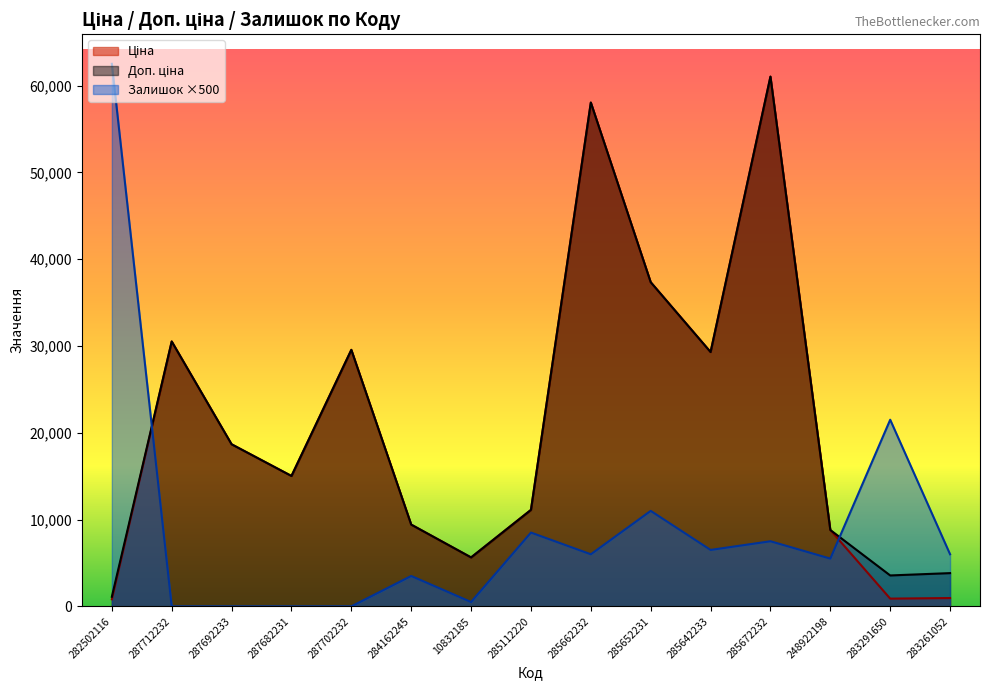

What is the greatest value displayed?

62500.0